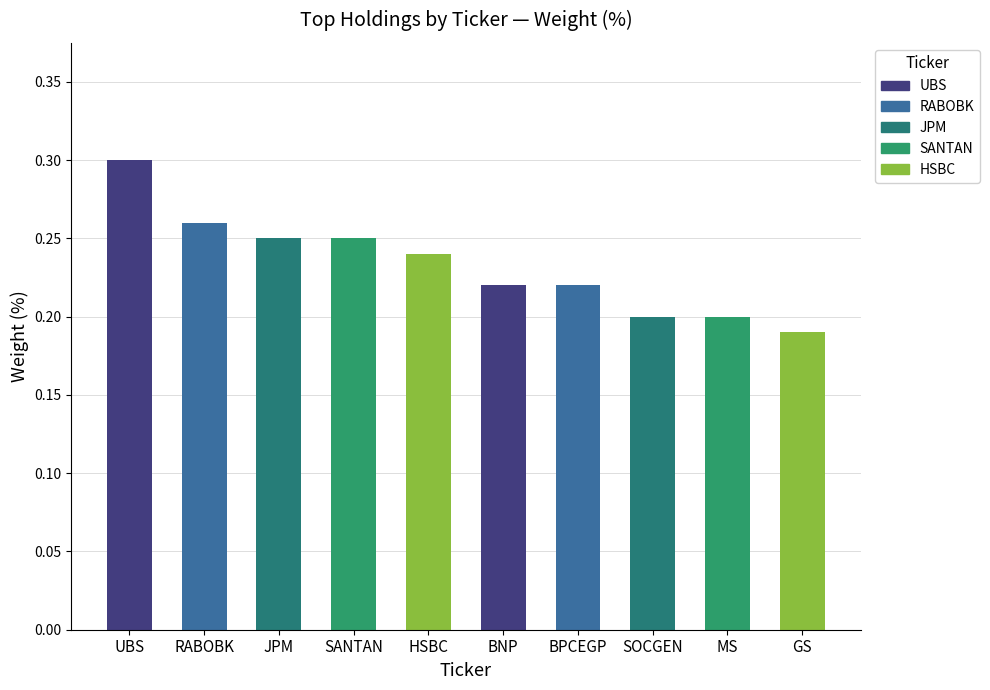

What is the difference between the maximum and second lowest values?

0.1